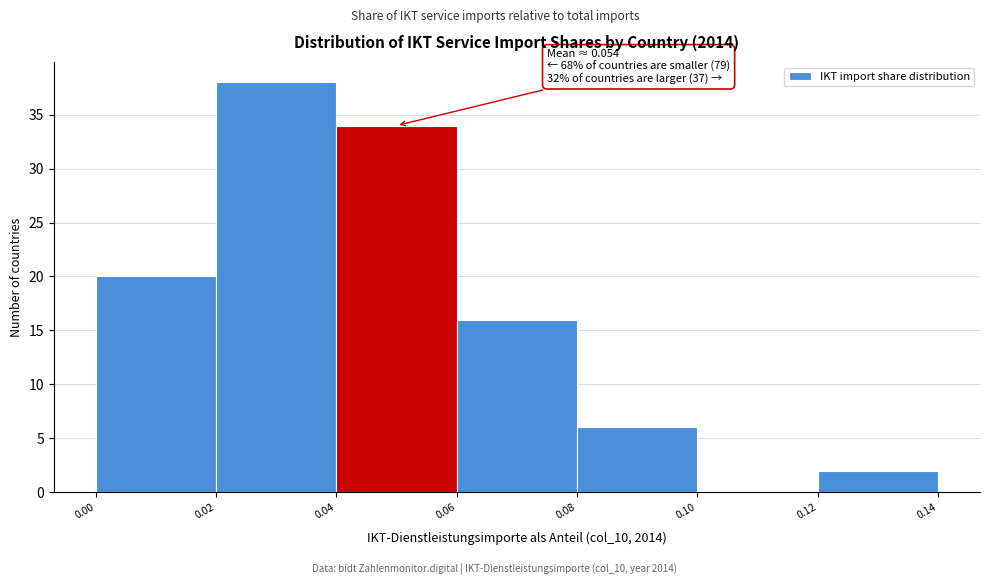

Which range on the x-axis has the tallest bar?

0.02 to 0.04